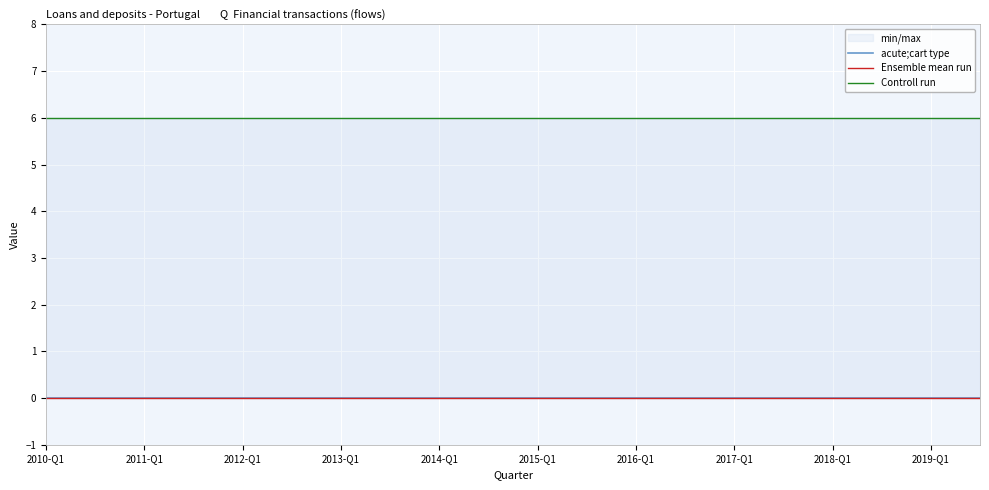

True or false: Ensemble mean run has more than 0 interior local peaks.

False